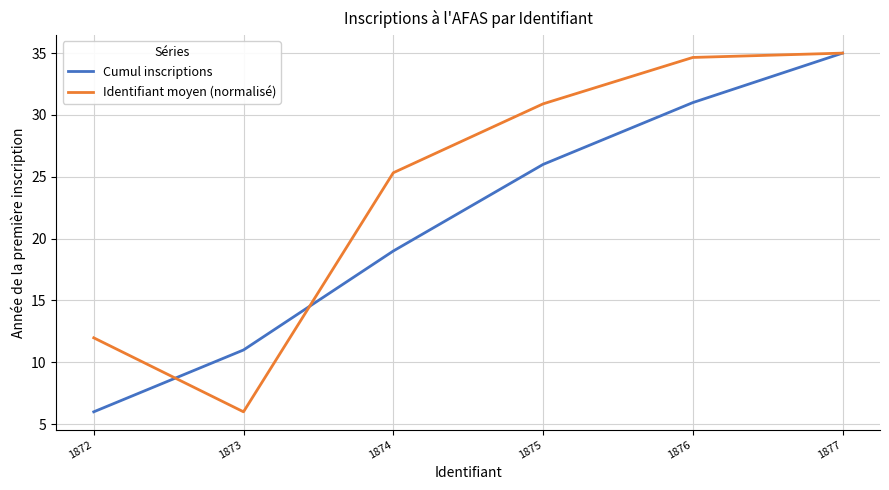

Reading left to right, transcribe all the data shown in this chart.

Cumul inscriptions: 1872=6.0	1873=11.0	1874=19.0	1875=26.0	1876=31.0	1877=35.0
Identifiant moyen (normalisé): 1872=12.0	1873=6.0	1874=25.3	1875=30.9	1876=34.7	1877=35.0